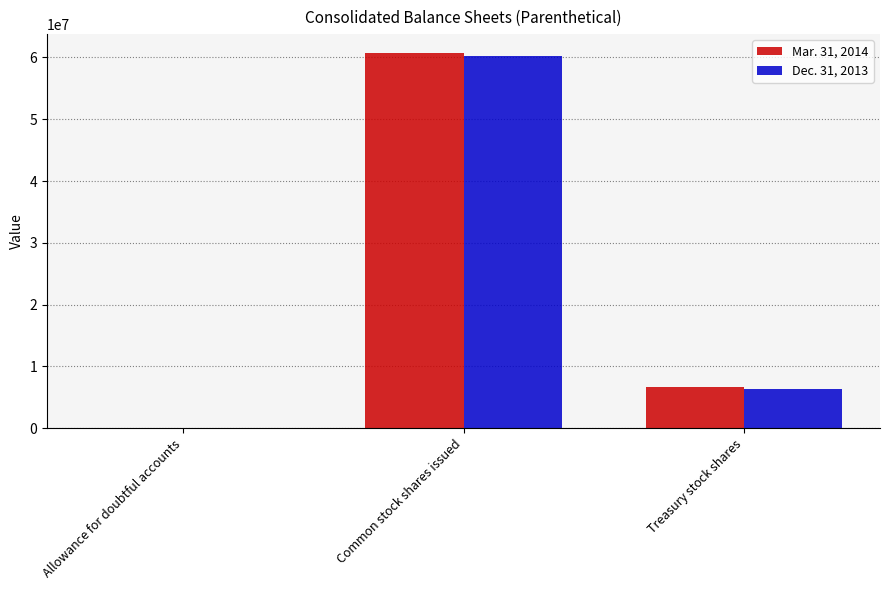

True or false: Dec. 31, 2013 has a value of 60306128 at Common stock shares issued.

True